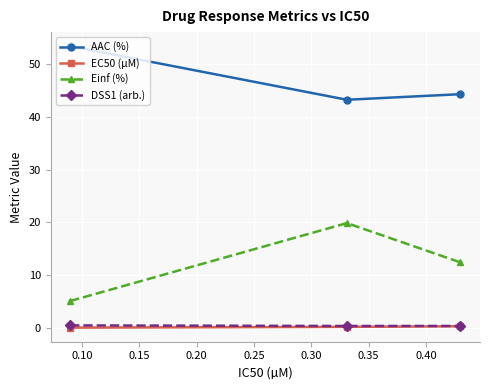

How many values in the Einf (%) series are below 12?

1